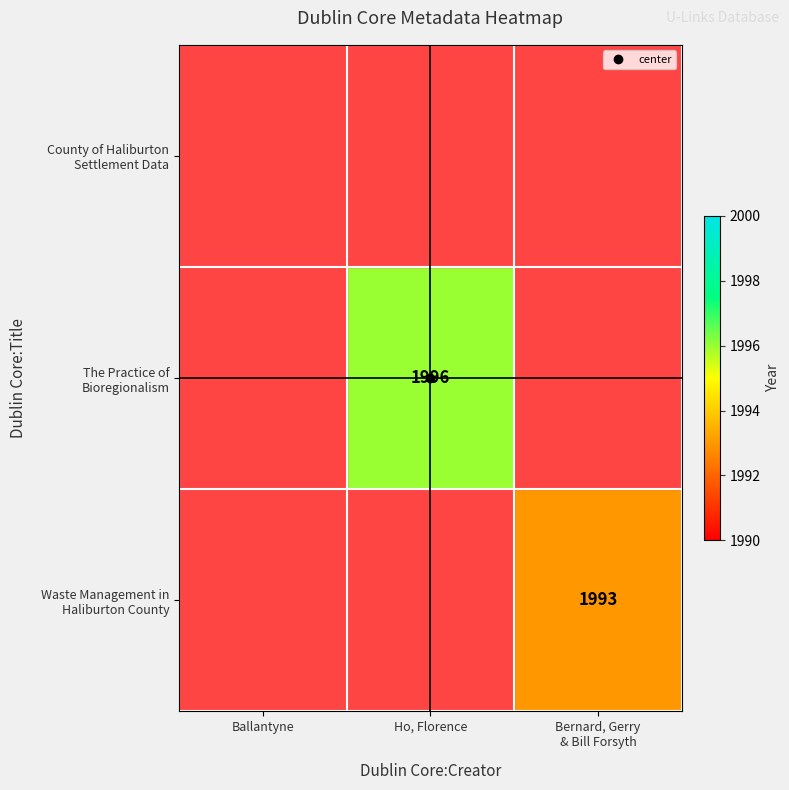

Count the number of categories in the chart.

3